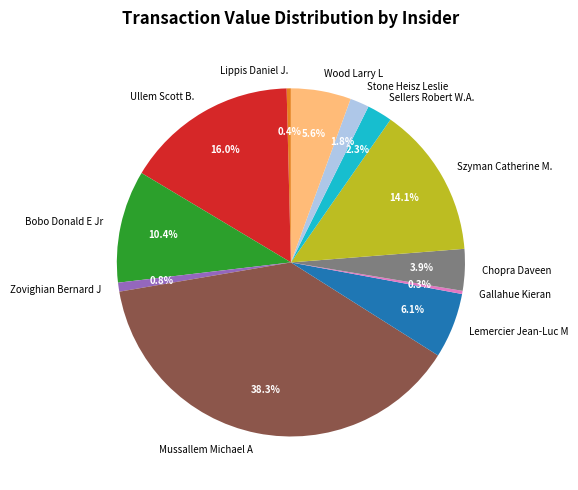

Does Mussallem Michael A represent more than half of the total?

No